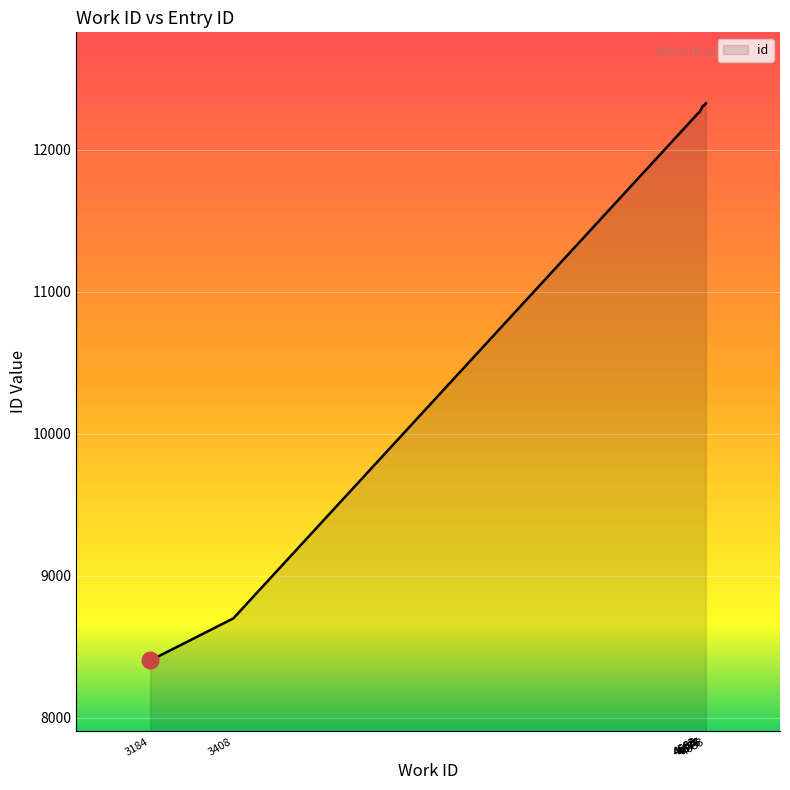

What is the smallest value displayed?

8403